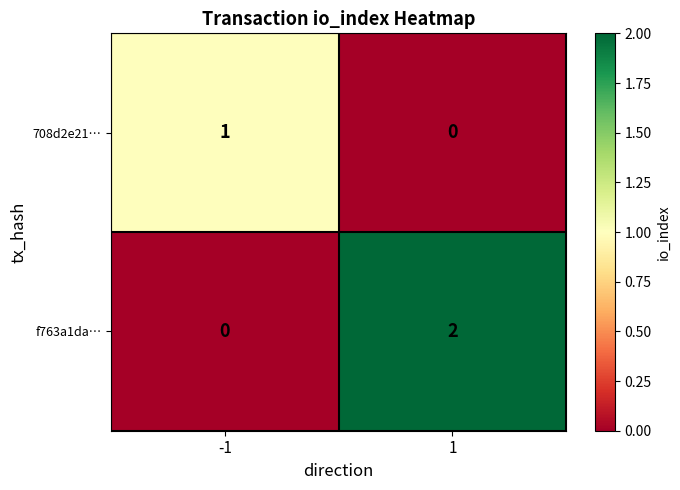

Reading left to right, transcribe all the data shown in this chart.

708d2e21…: 1	0
f763a1da…: 0	2